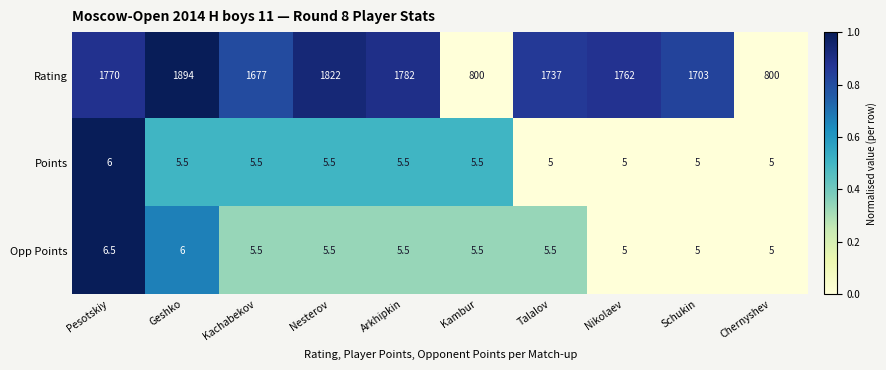

Reading right to left, what are all the values shown in this chart?

Rating: 800.0	1703.0	1762.0	1737.0	800.0	1782.0	1822.0	1677.0	1894.0	1770.0
Points: 5.0	5.0	5.0	5.0	5.5	5.5	5.5	5.5	5.5	6.0
Opp Points: 5.0	5.0	5.0	5.5	5.5	5.5	5.5	5.5	6.0	6.5